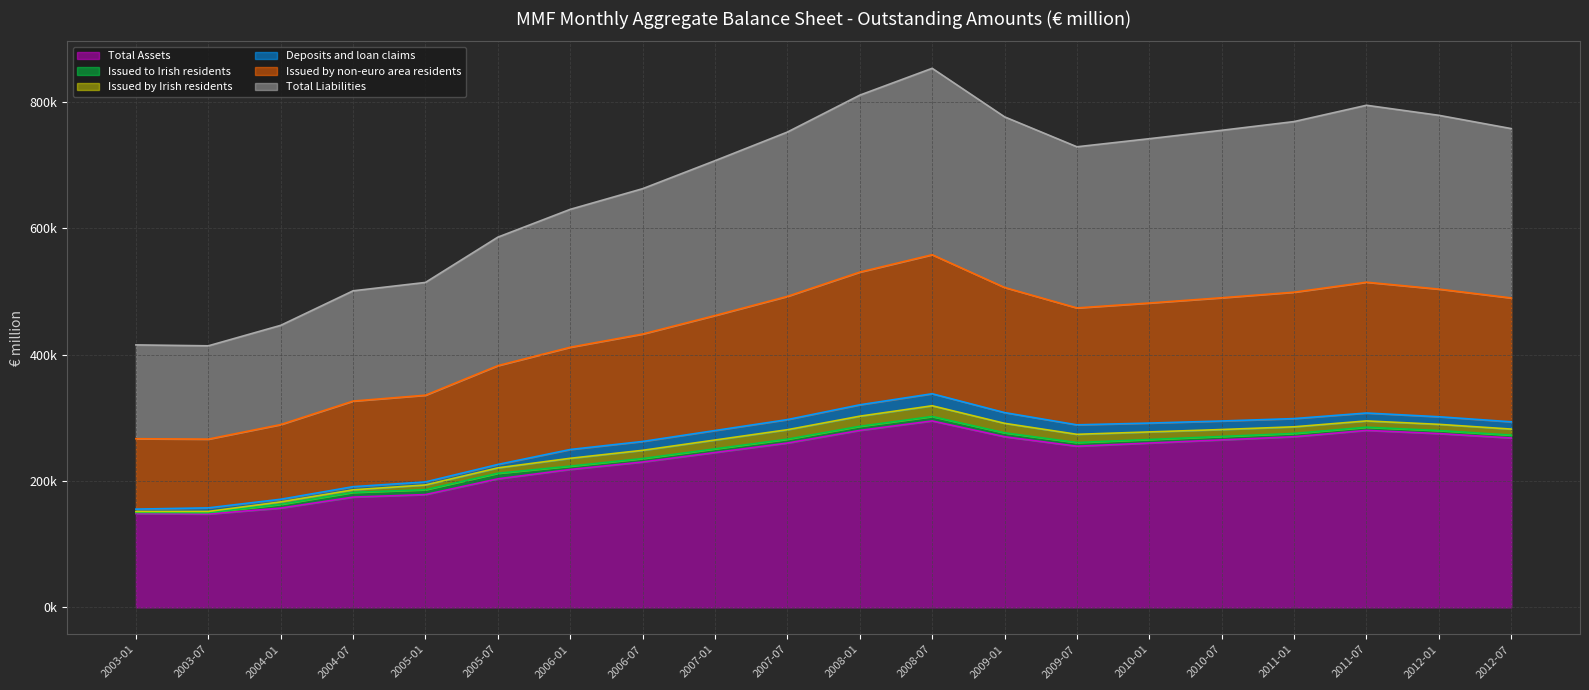

True or false: Issued by non-euro area residents and Total Liabilities intersect in this chart.

False